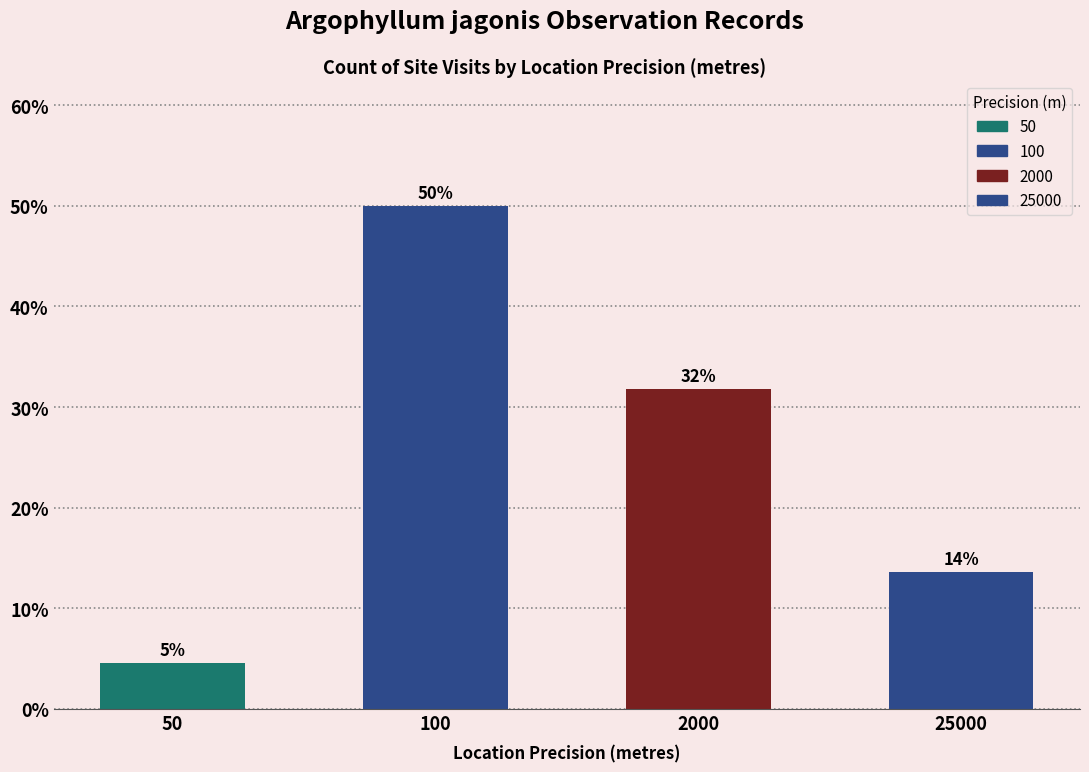

The chart shows a value of 2.5 at 50. True or false?

False